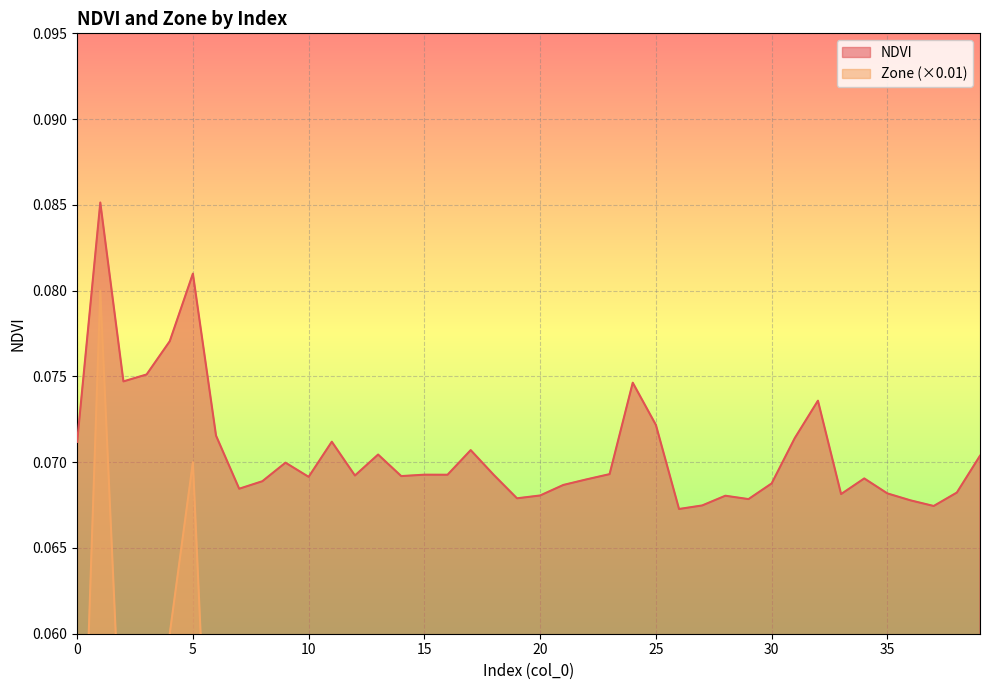

Which series has the largest total across all categories?

NDVI